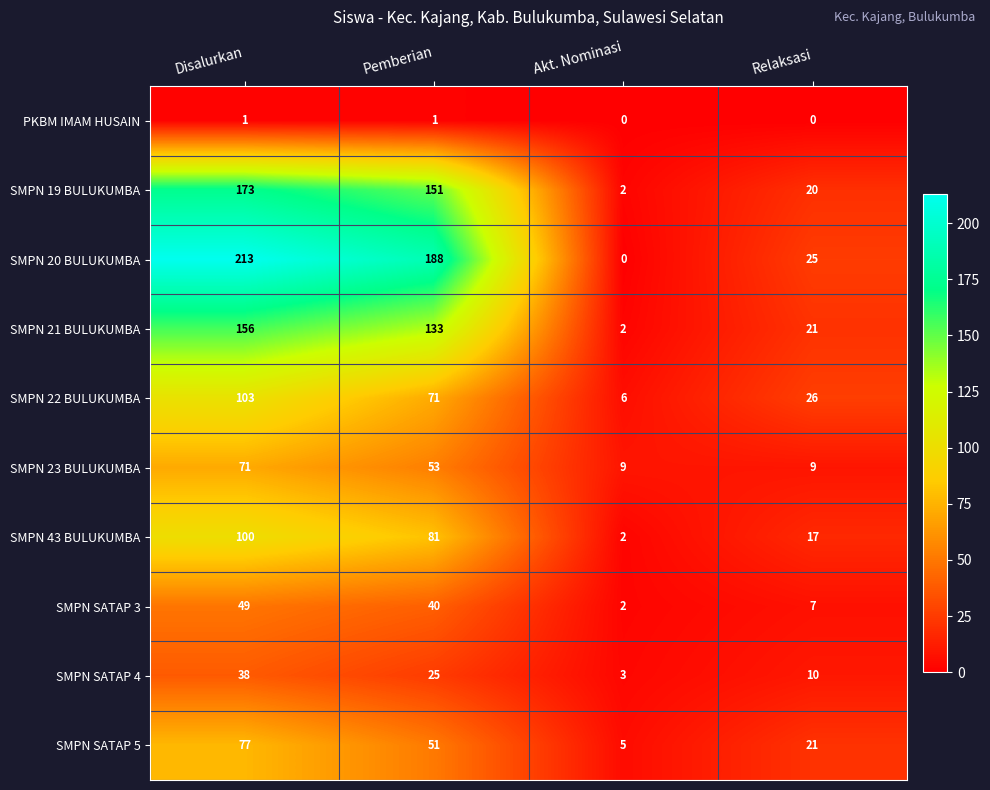

Is the value of SMPN 43 BULUKUMBA at Relaksasi greater than the value of SMPN SATAP 3 at Relaksasi?

Yes